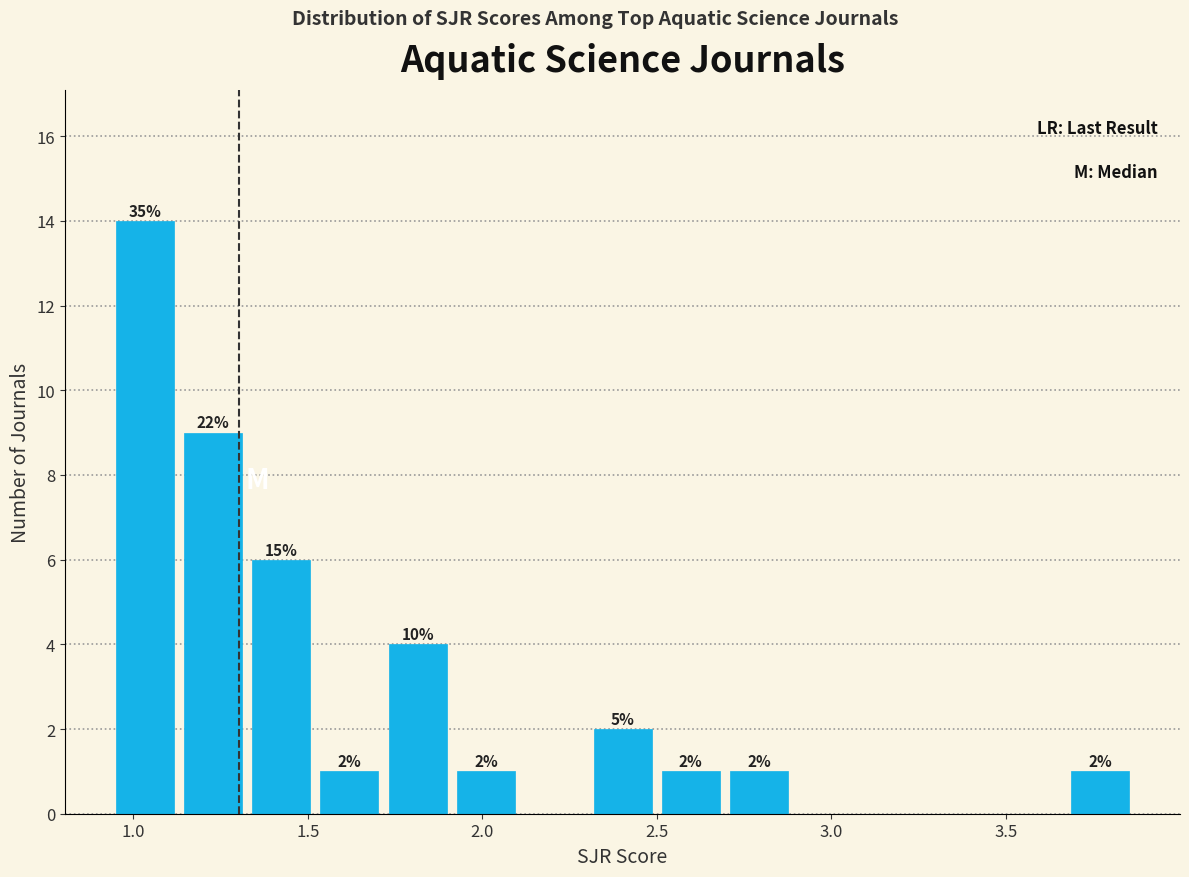

Read against the x-axis, roughly where is the centre of the tallest bar?

1.05